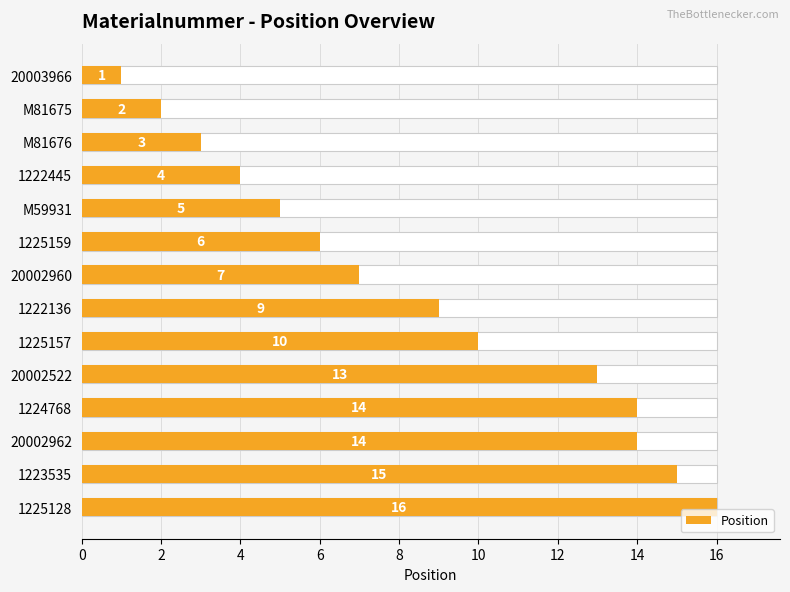

How many bars are there in total?

14